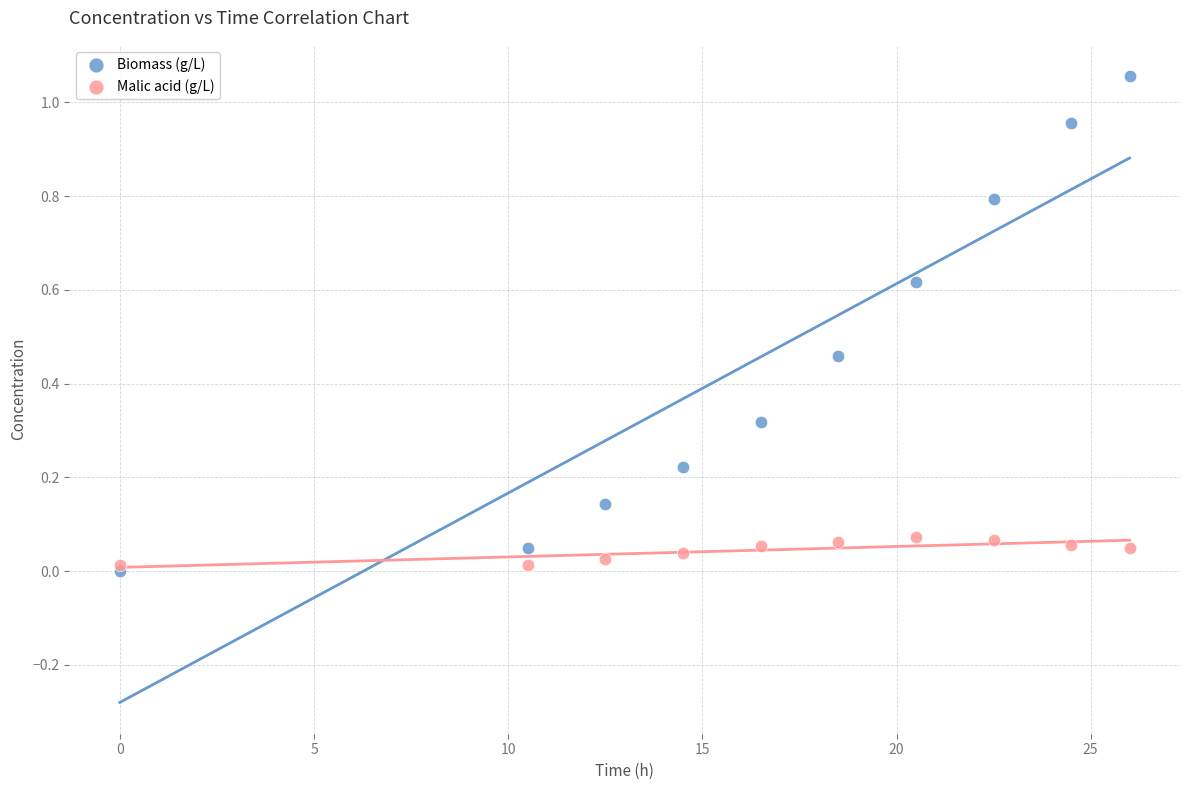

What are all the series names shown in the legend?

Biomass (g/L), Malic acid (g/L)